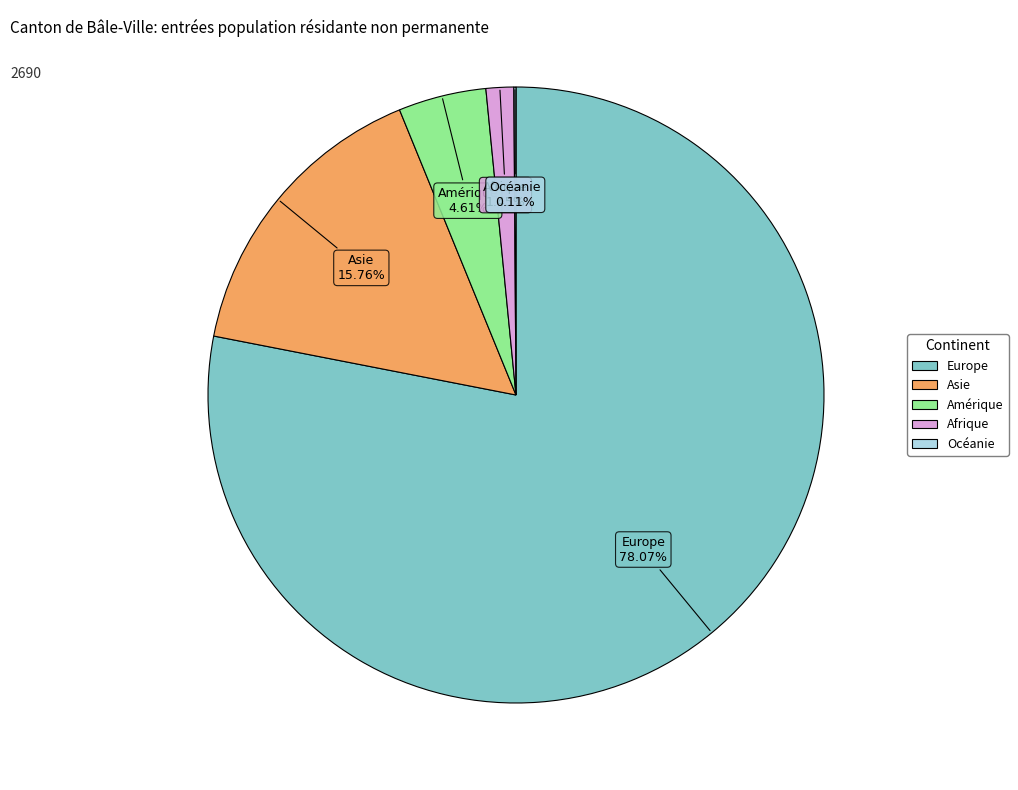

What is the largest slice in the pie chart?

Europe